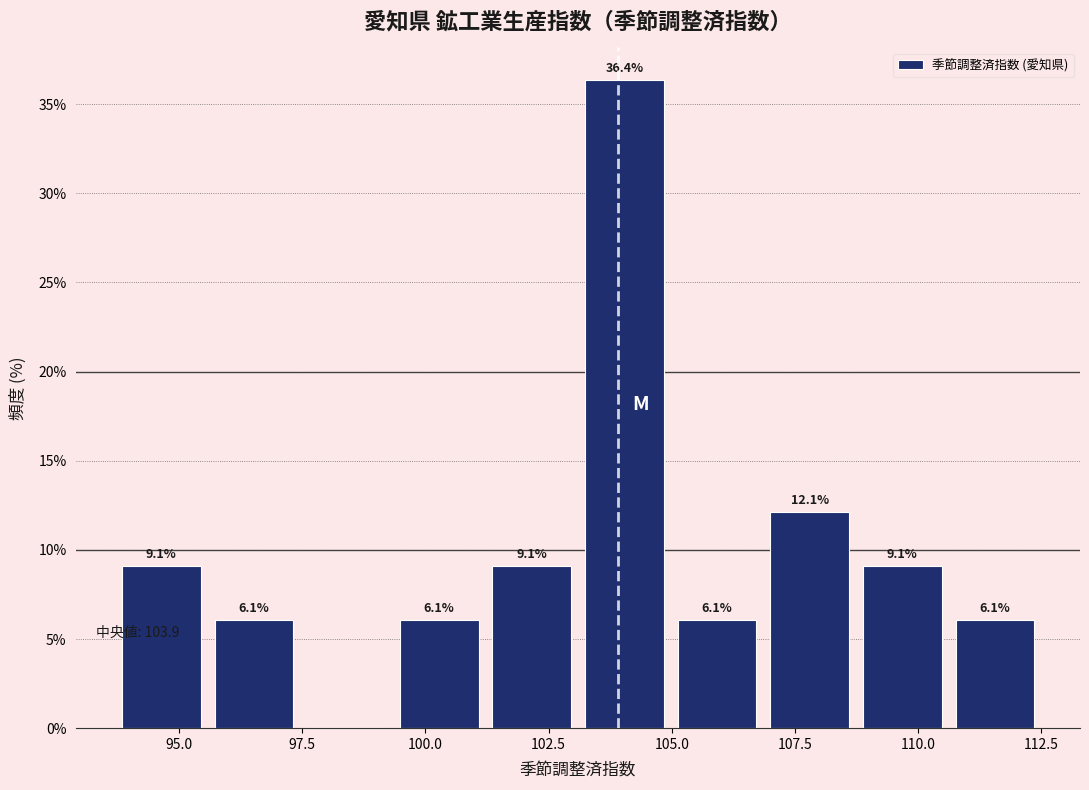

Around what value on the x-axis is the tallest bar? Give the approximate position of its centre, as read against the axis.

104.0